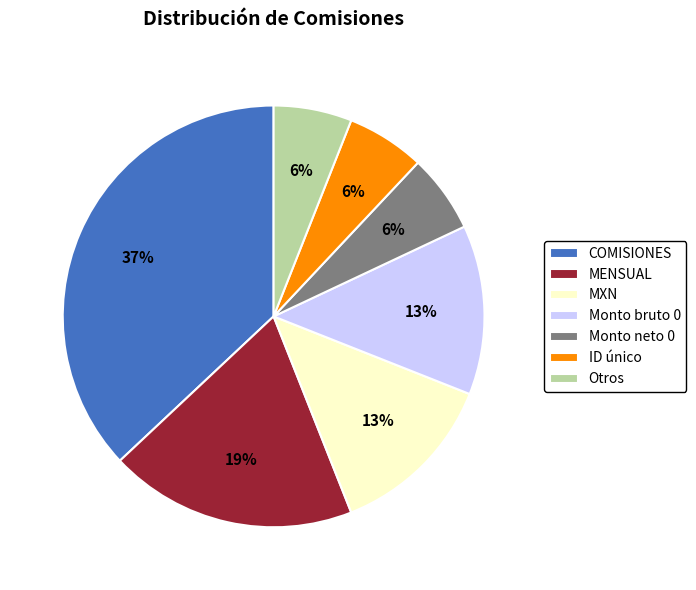

The COMISIONES slice represents 52% of the pie. True or false?

False